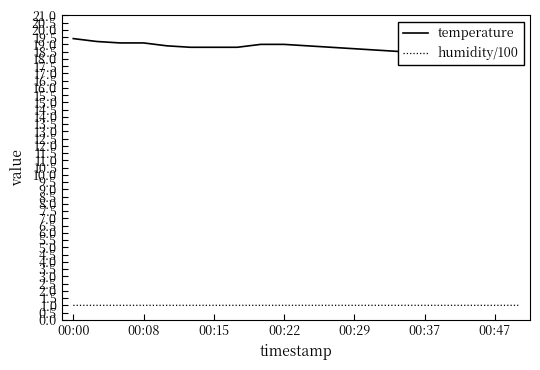

What is the value of the temperature point at the 16th from the left?

18.4